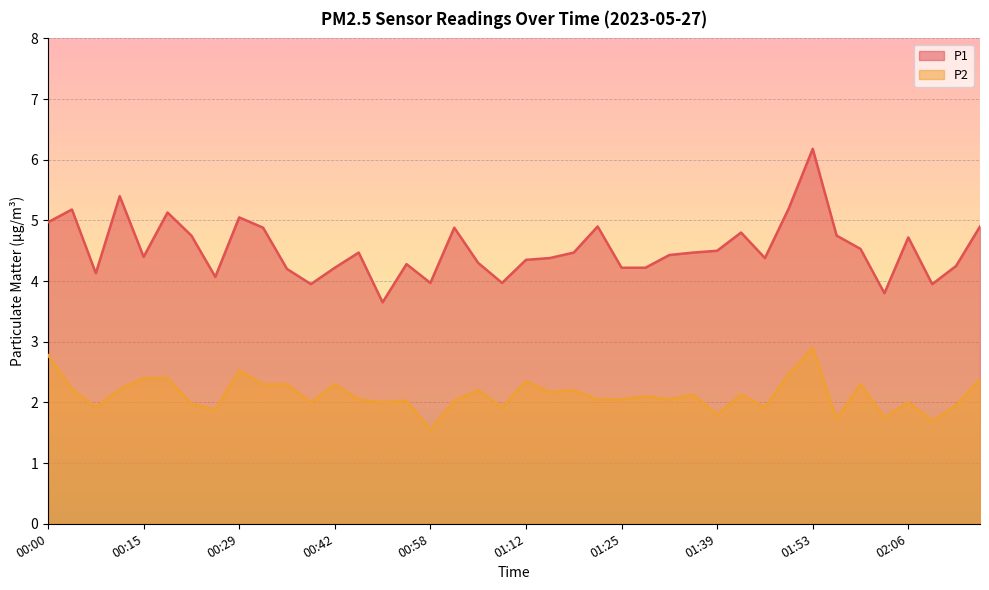

The value of P2 at 00:00 is 2.8. True or false?

True